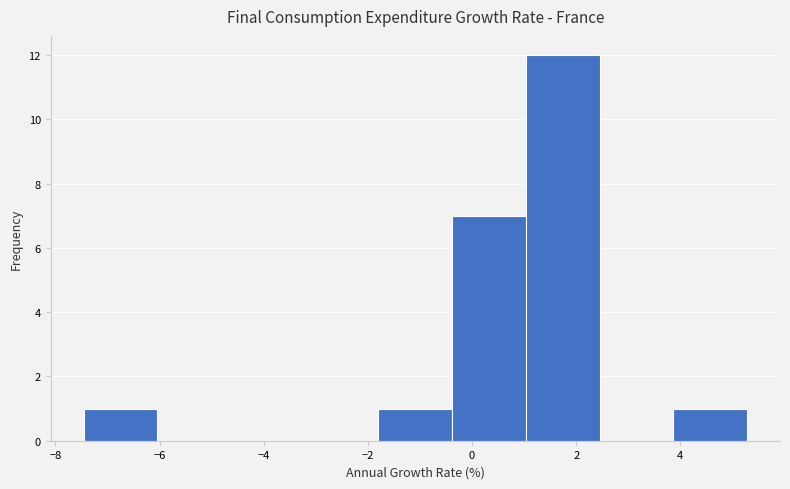

What is the height of the bar covering 1.0 to 2.4 on the x-axis? Neither the bar edges nor the heights are printed on the chart, so give them approximately, as read against the axes.

12